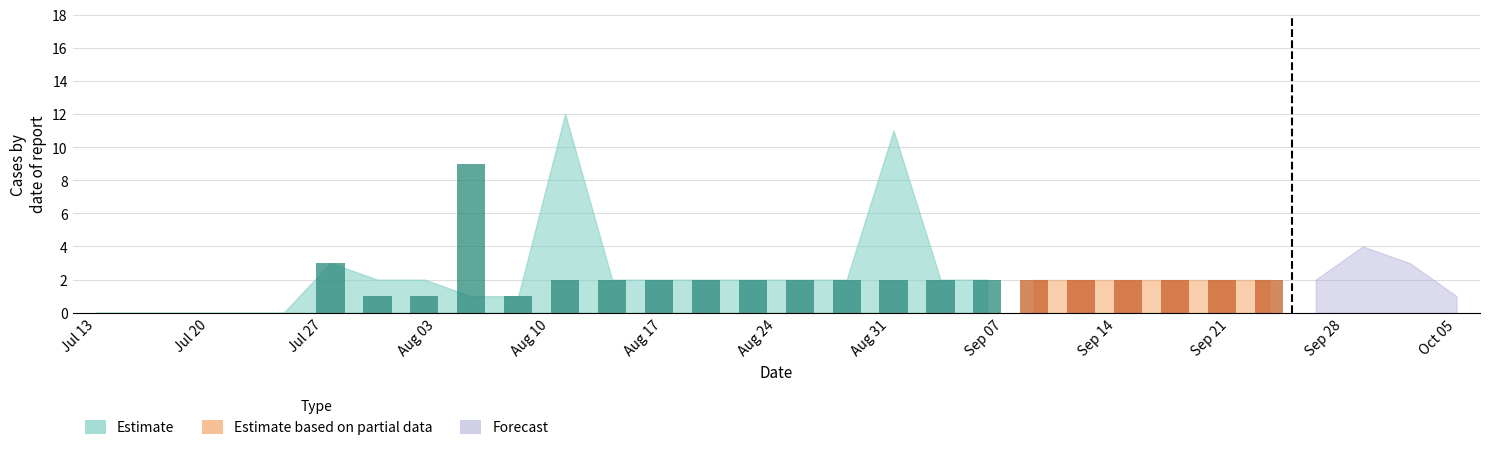

How many data points does each series have?

30